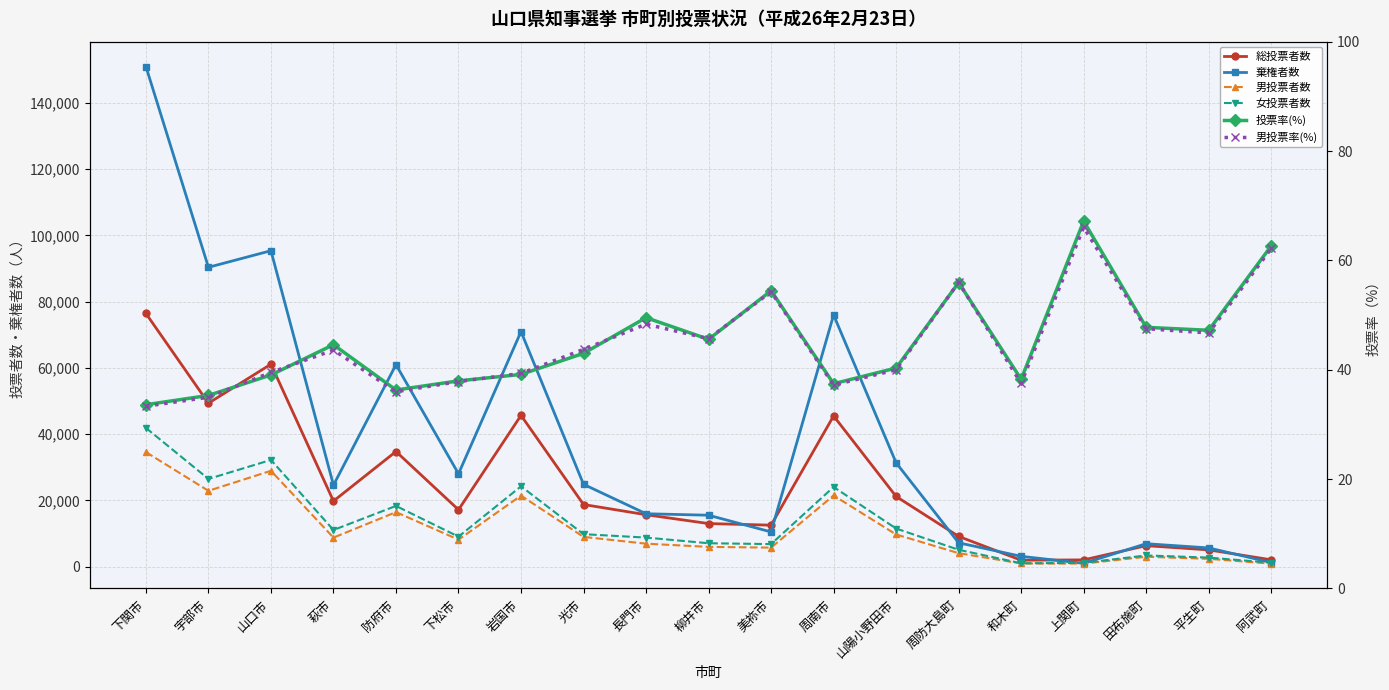

What is the maximum value for 男投票者数?

34555.0